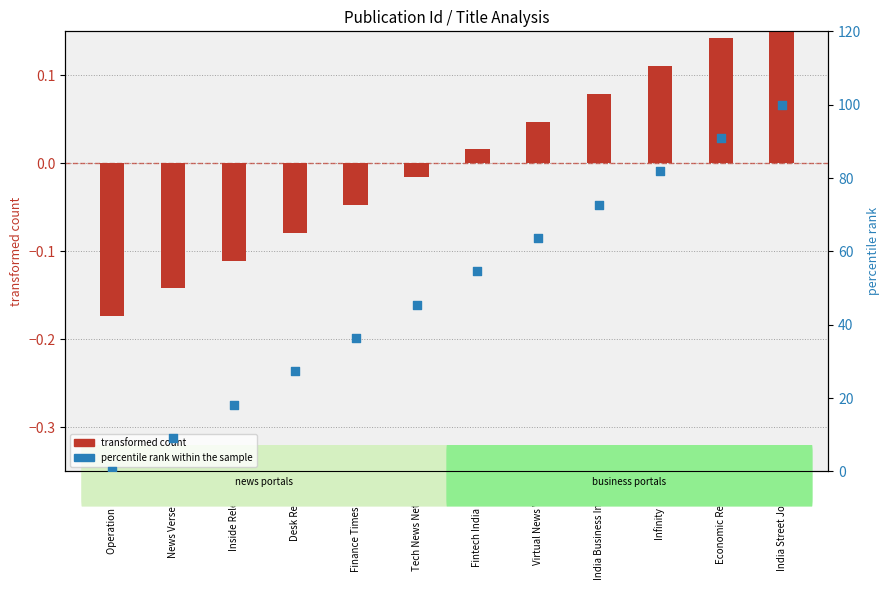

At which category is the sum across all series the highest?

India Street Journal